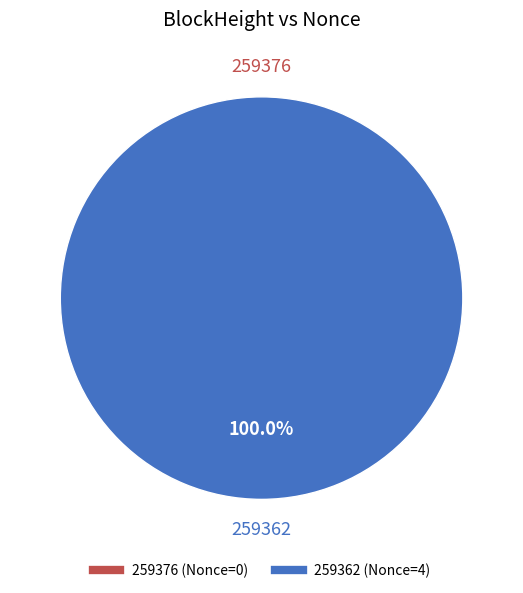

How many segments does this pie chart have?

2